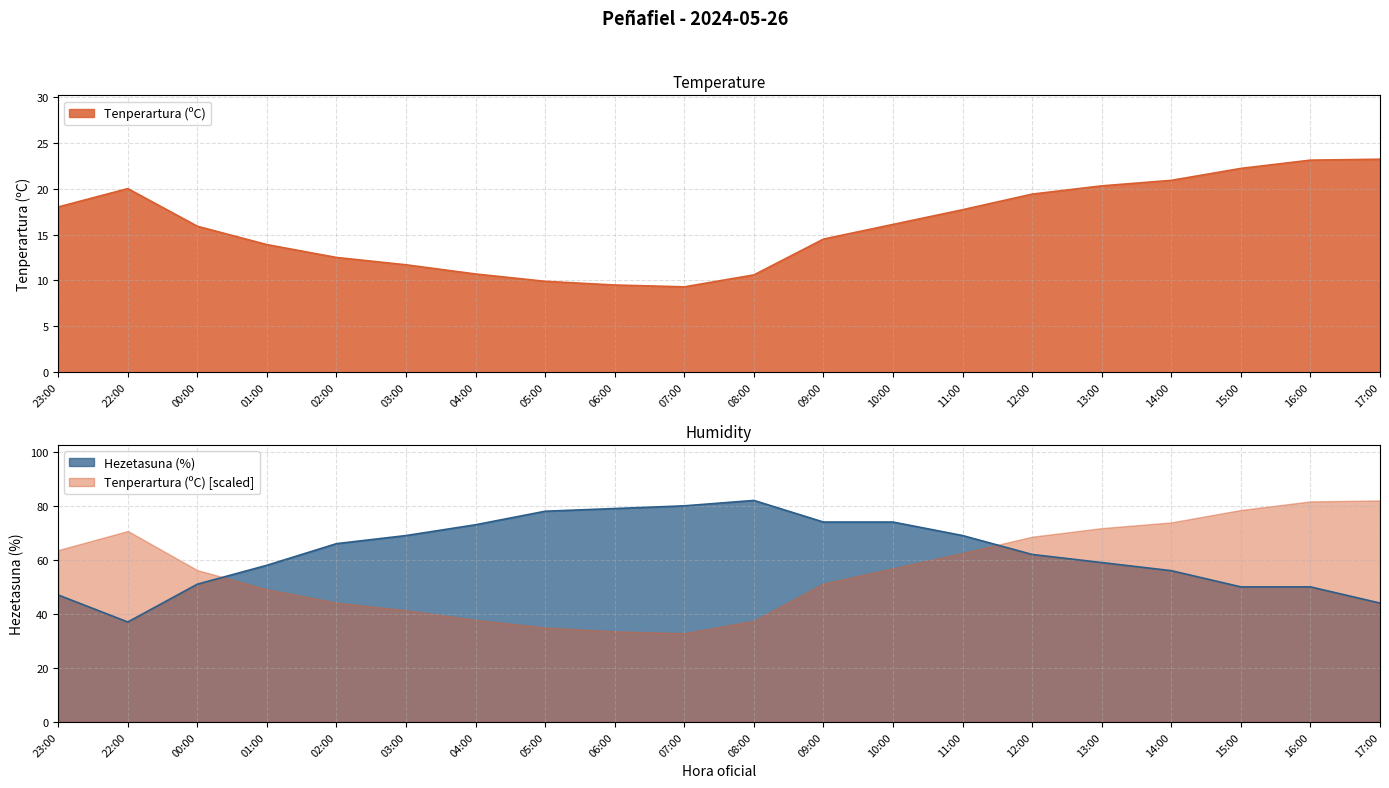

Reading left to right, transcribe all the data shown in this chart.

Tenperartura (ºC): 18.0	20.0	15.9	13.9	12.5	11.7	10.7	9.9	9.5	9.3	10.6	14.5	16.1	17.7	19.4	20.3	20.9	22.2	23.1	23.2
Hezetasuna (%): 47.0	37.0	51.0	58.0	66.0	69.0	73.0	78.0	79.0	80.0	82.0	74.0	74.0	69.0	62.0	59.0	56.0	50.0	50.0	44.0